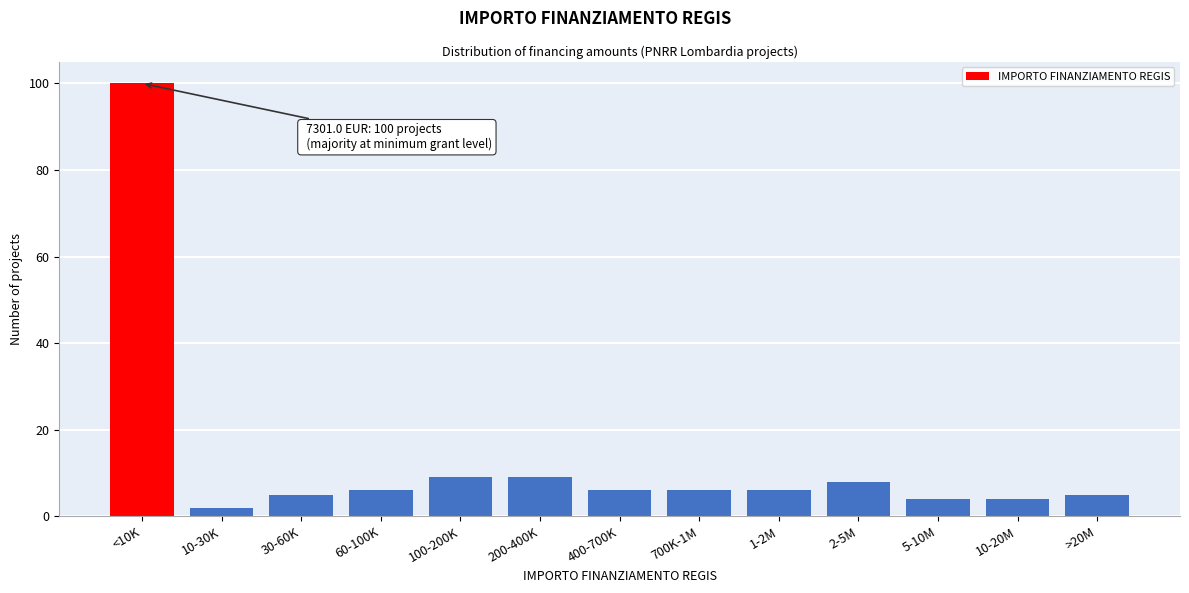

Reading left to right, what are all the values shown in this chart?

<10K=100	10-30K=2	30-60K=5	60-100K=6	100-200K=9	200-400K=9	400-700K=6	700K-1M=6	1-2M=6	2-5M=8	5-10M=4	10-20M=4	>20M=5